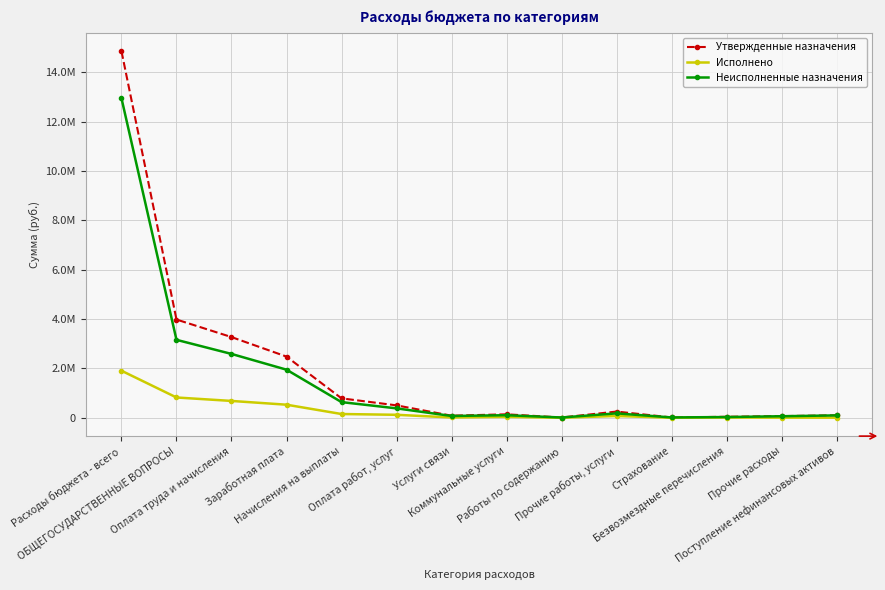

What is the sum of all Утвержденные назначения values?

26577215.2